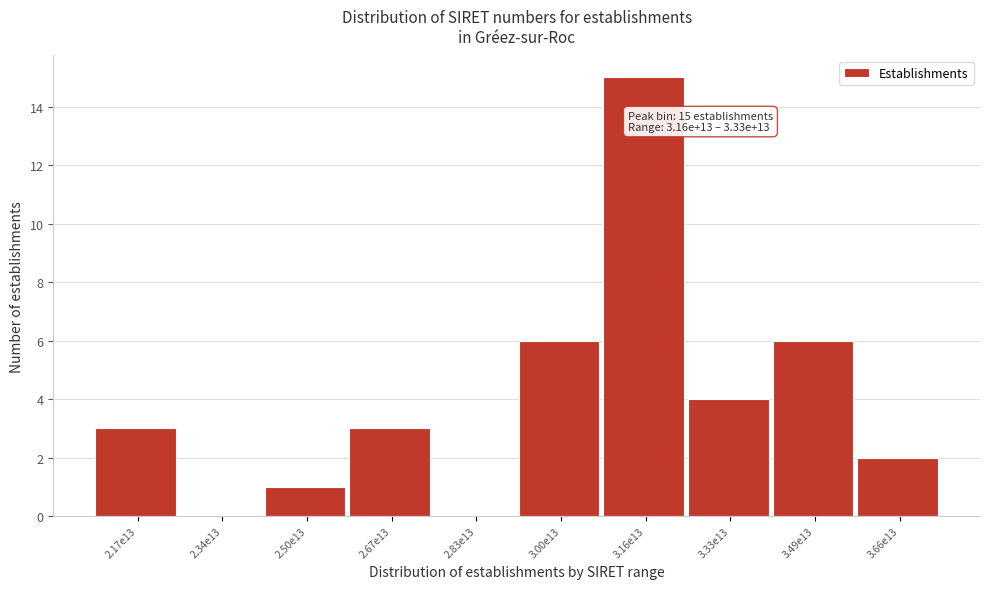

Reading left to right, transcribe all the data shown in this chart.

2.17e13=3	2.34e13=0	2.50e13=1	2.67e13=3	2.83e13=0	3.00e13=6	3.16e13=15	3.33e13=4	3.49e13=6	3.66e13=2